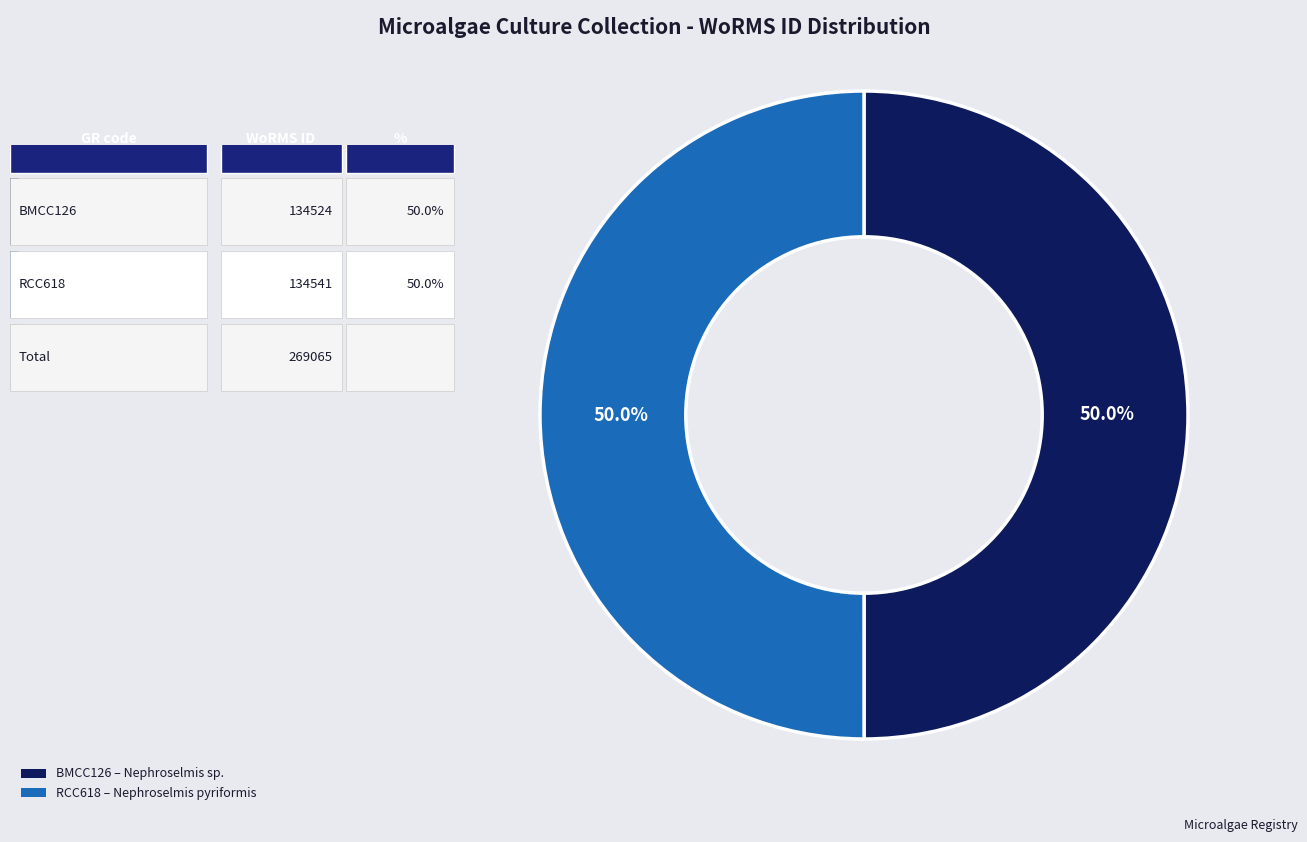

Approximately how many times larger is the value at BMCC126 – Nephroselmis sp. compared to RCC618 – Nephroselmis pyriformis?

1.0